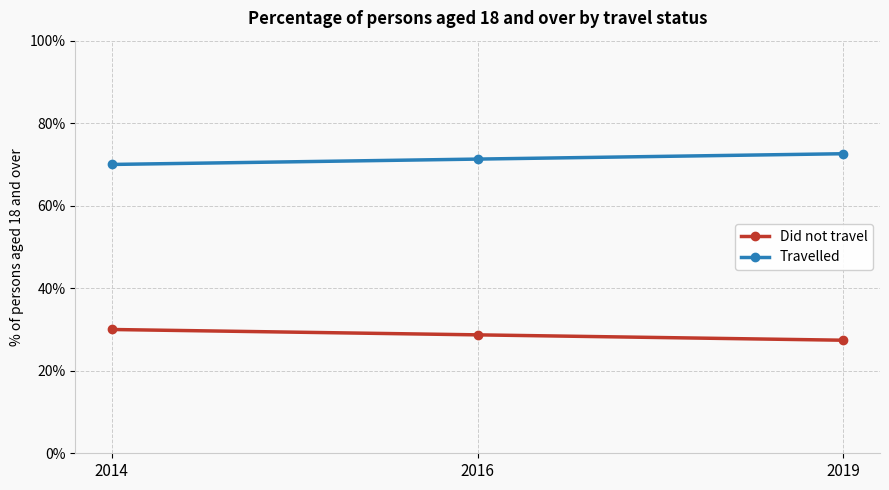

Rank the series by their average value, from highest to lowest.

Travelled, Did not travel